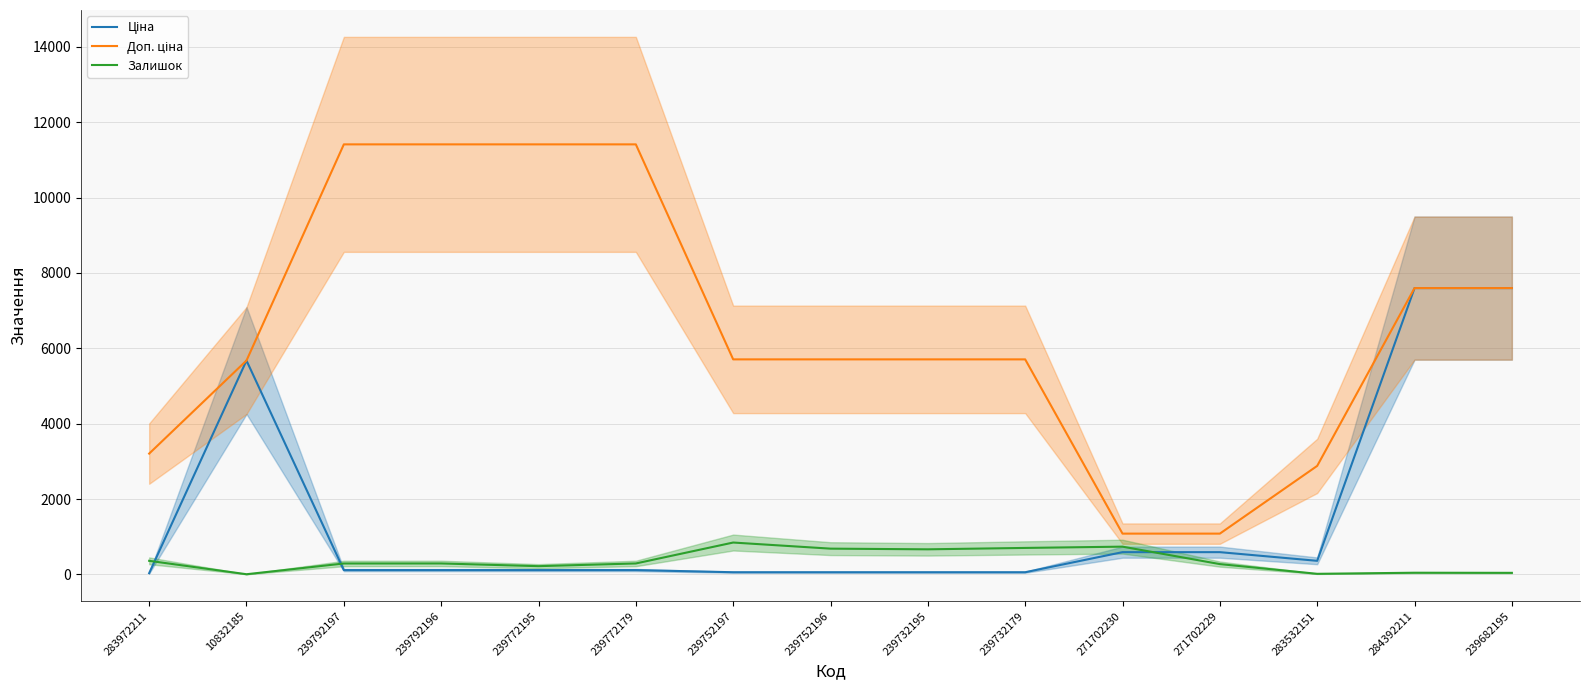

What is the label of the 4th point from the left?

239792196